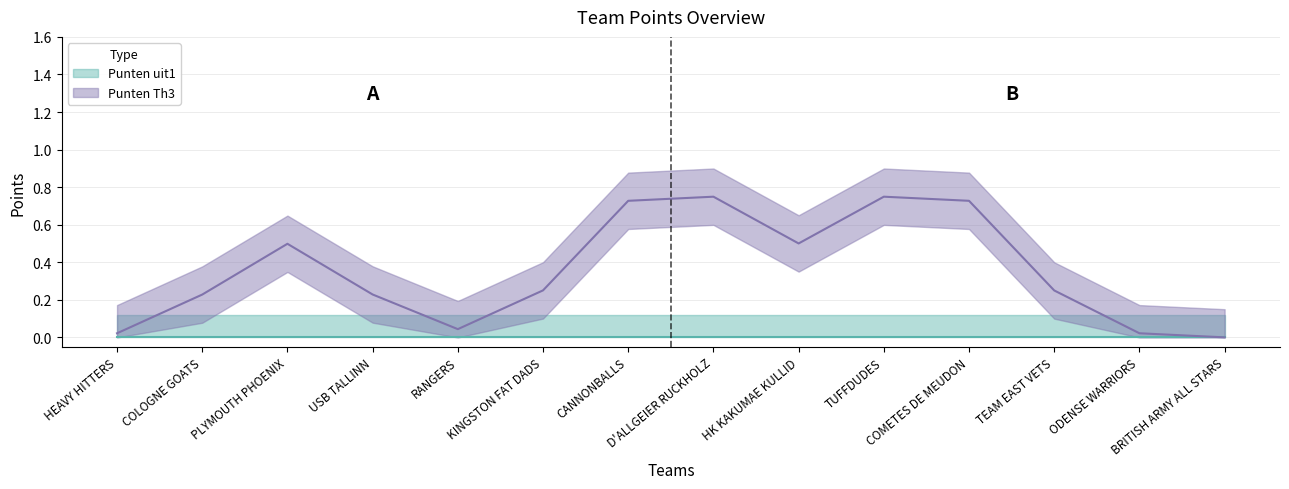

Count the Punten Th3 values in the range 0 to 1.

14